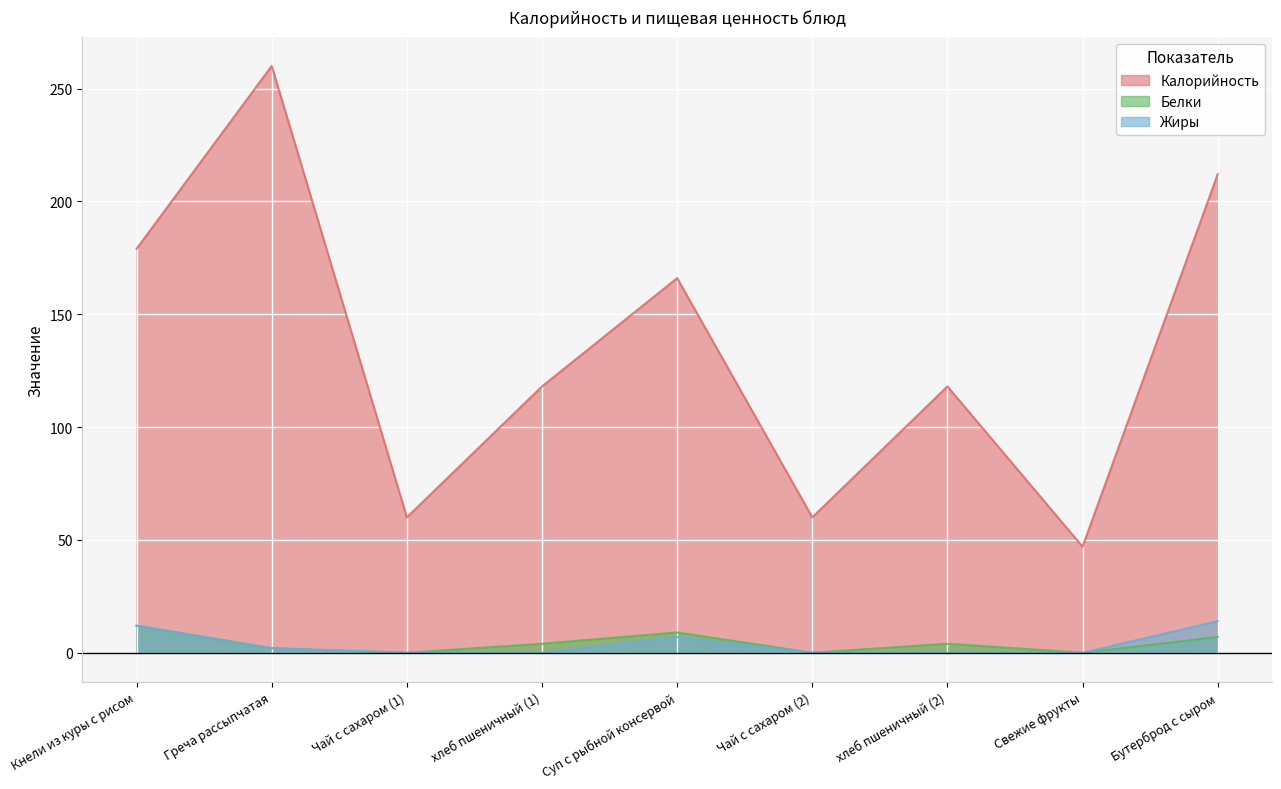

List the labels in order of Калорийность value, smallest first.

Свежие фрукты, Чай с сахаром (1), Чай с сахаром (2), хлеб пшеничный (1), хлеб пшеничный (2), Суп с рыбной консервой, Кнели из куры с рисом, Бутерброд с сыром, Греча рассыпчатая